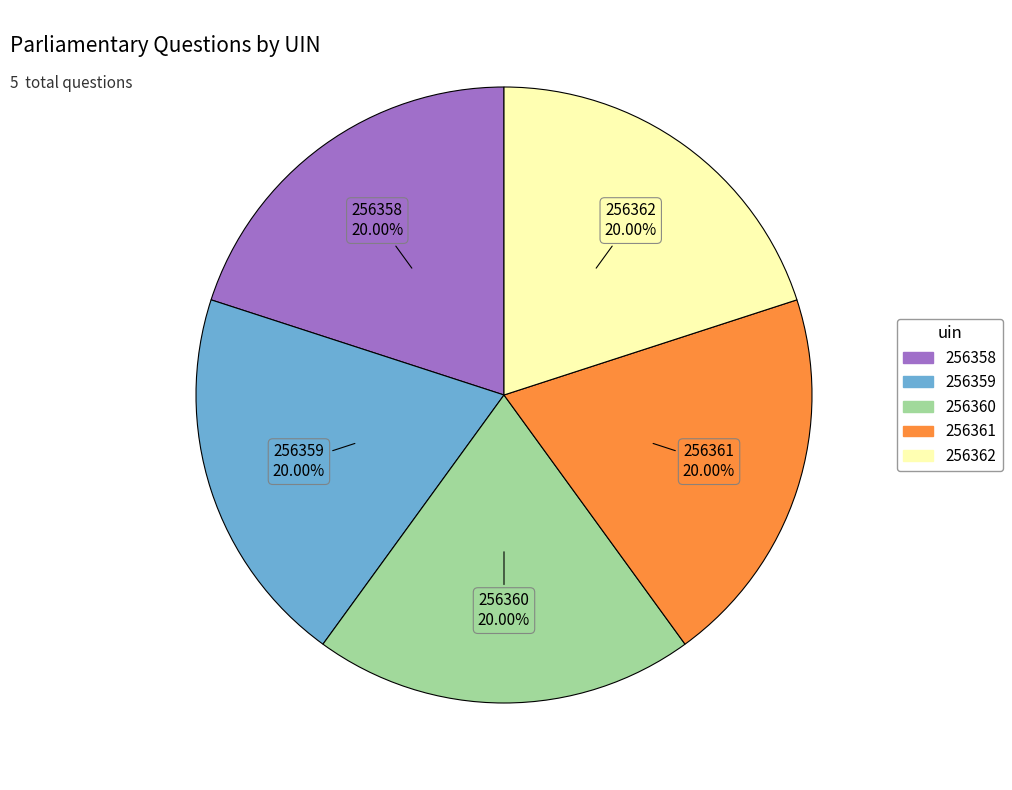

Is there a majority slice in this chart?

No